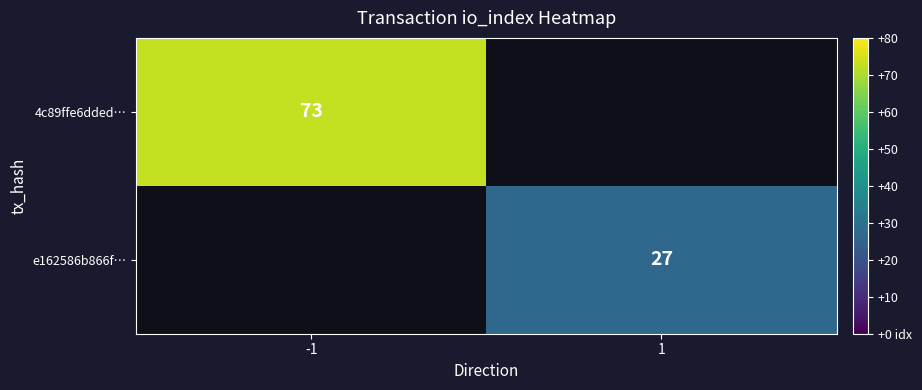

What is the minimum value shown in the chart?

27.0